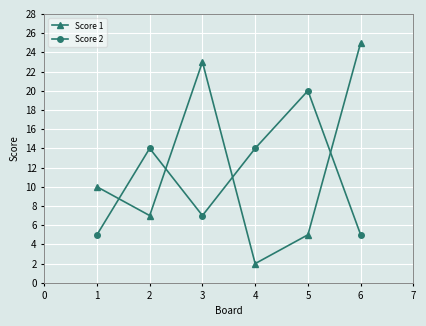

Which series has the largest range (max minus min)?

Score 1